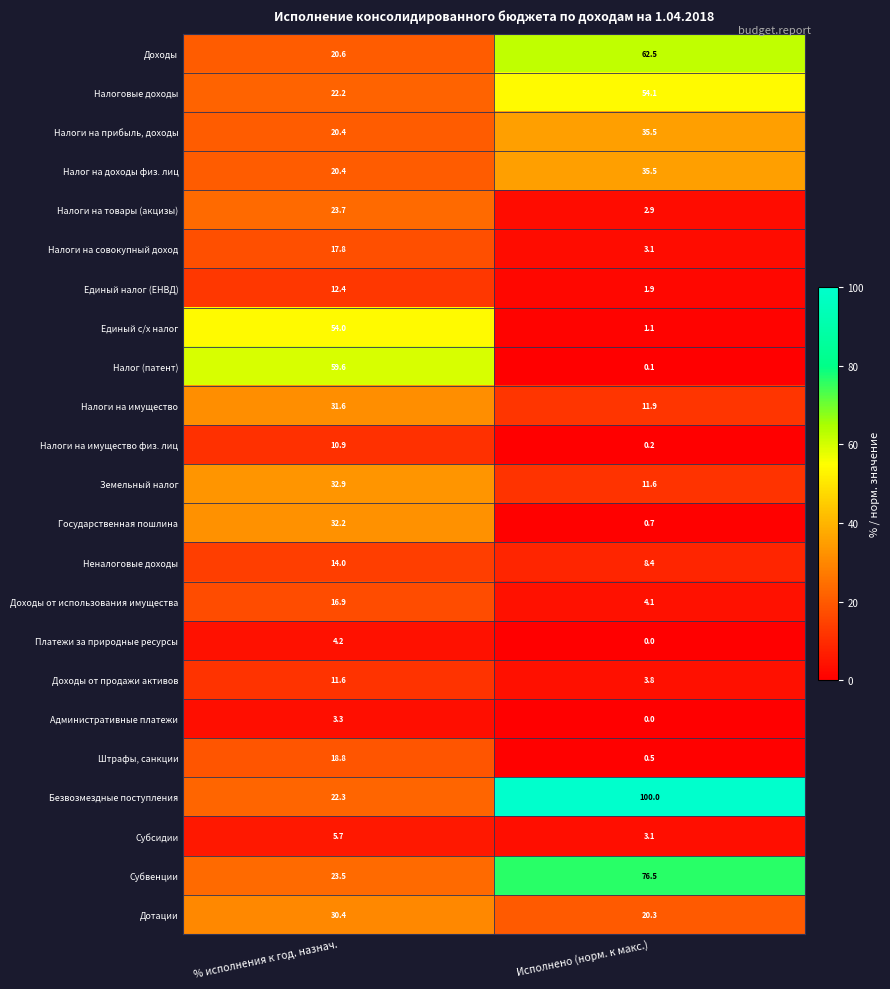

Is the value of Налоги на совокупный доход at % исполнения к год. назнач. greater than the value of Доходы at Исполнено (норм. к макс.)?

No